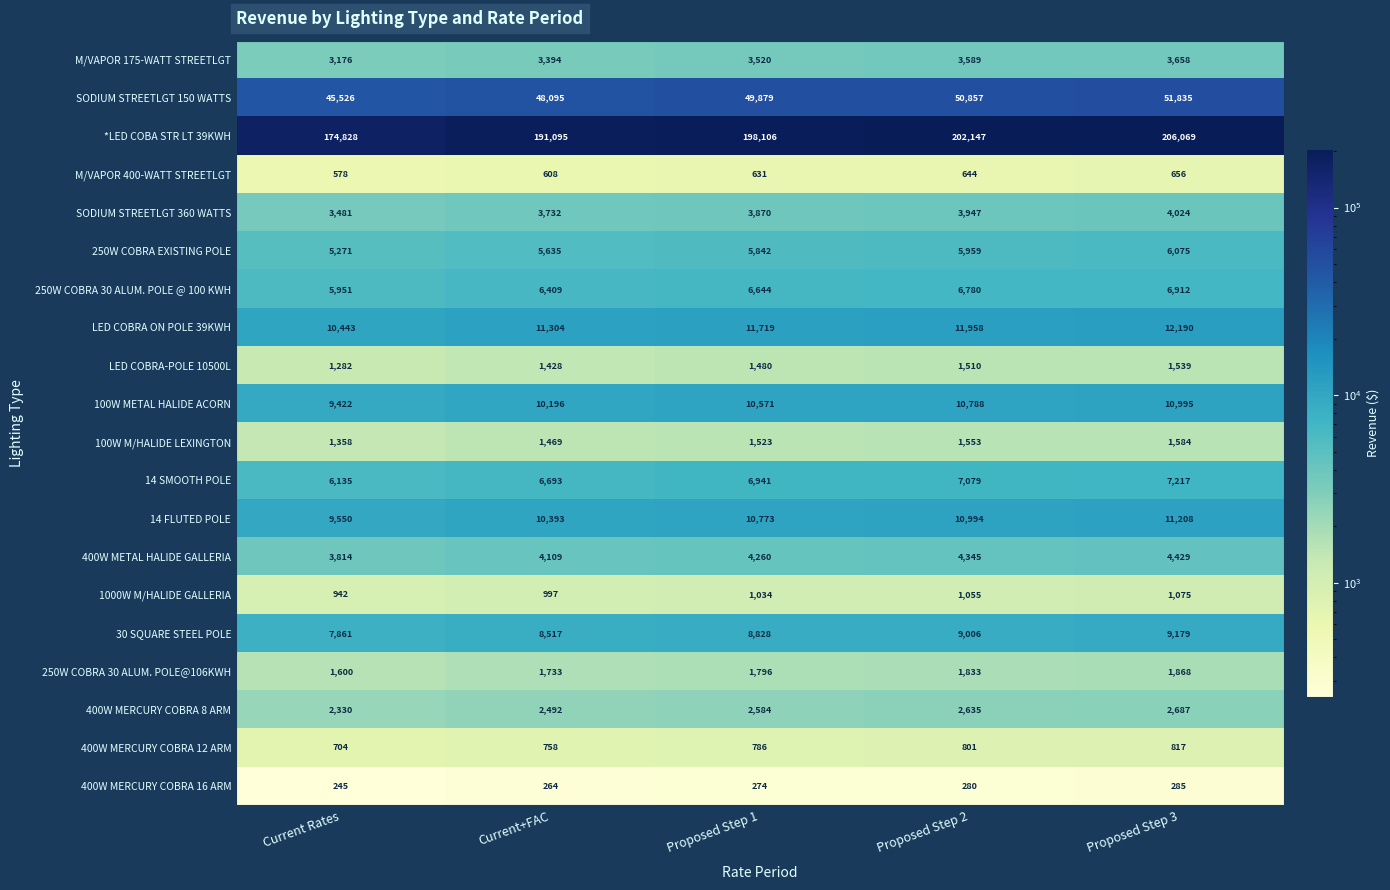

How many distinct data groups are displayed?

20